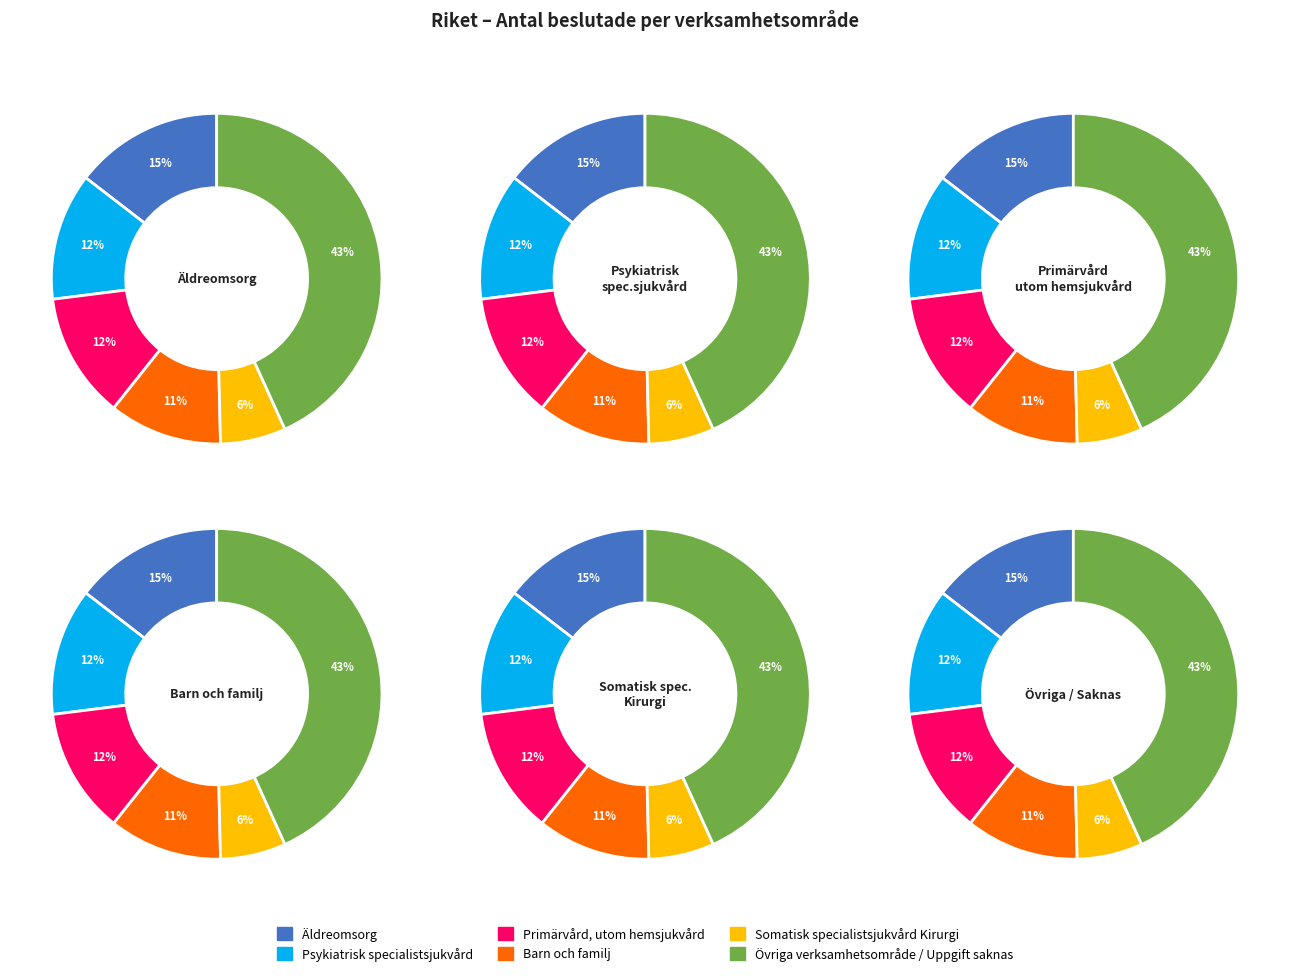

What is the smallest slice in the pie chart?

Somatisk specialistsjukvård Kirurgi